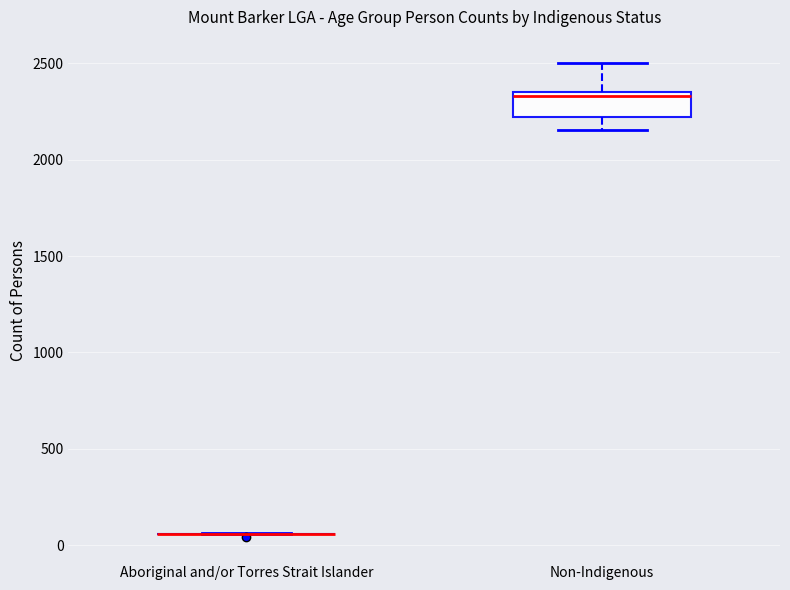

Comparing the boxes themselves (not the whiskers), which one is the tallest?

Non-Indigenous